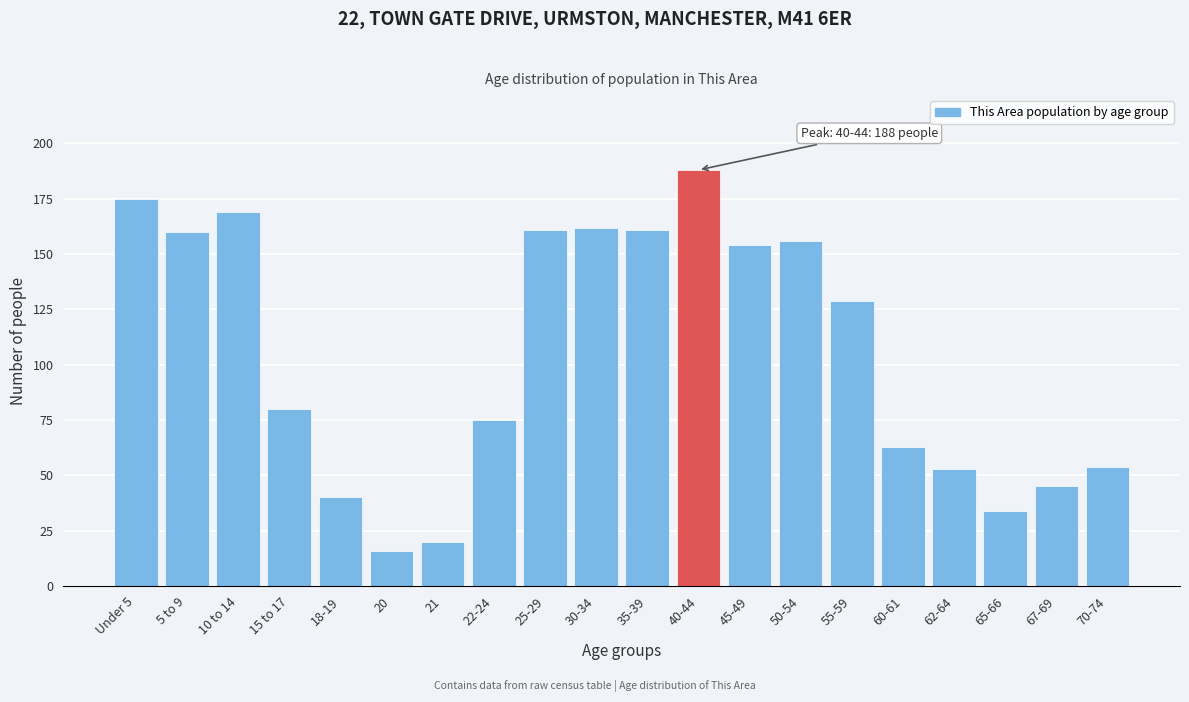

Reading left to right, extract all data points from this chart.

Under 5=175	5 to 9=160	10 to 14=169	15 to 17=80	18-19=40	20=16	21=20	22-24=75	25-29=161	30-34=162	35-39=161	40-44=188	45-49=154	50-54=156	55-59=129	60-61=63	62-64=53	65-66=34	67-69=45	70-74=54